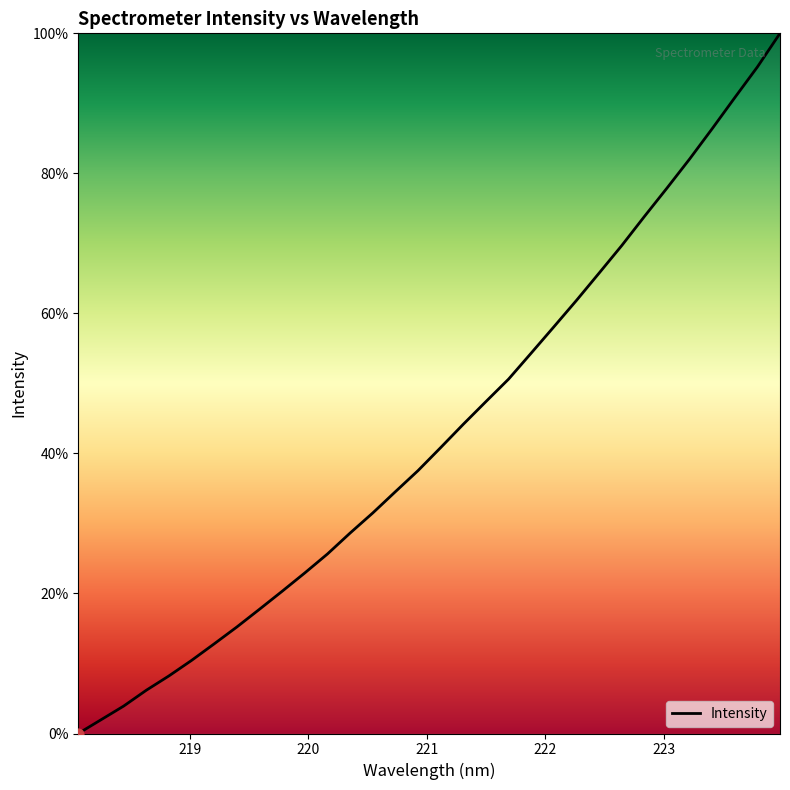

What is the difference between the maximum and minimum values?

100.0